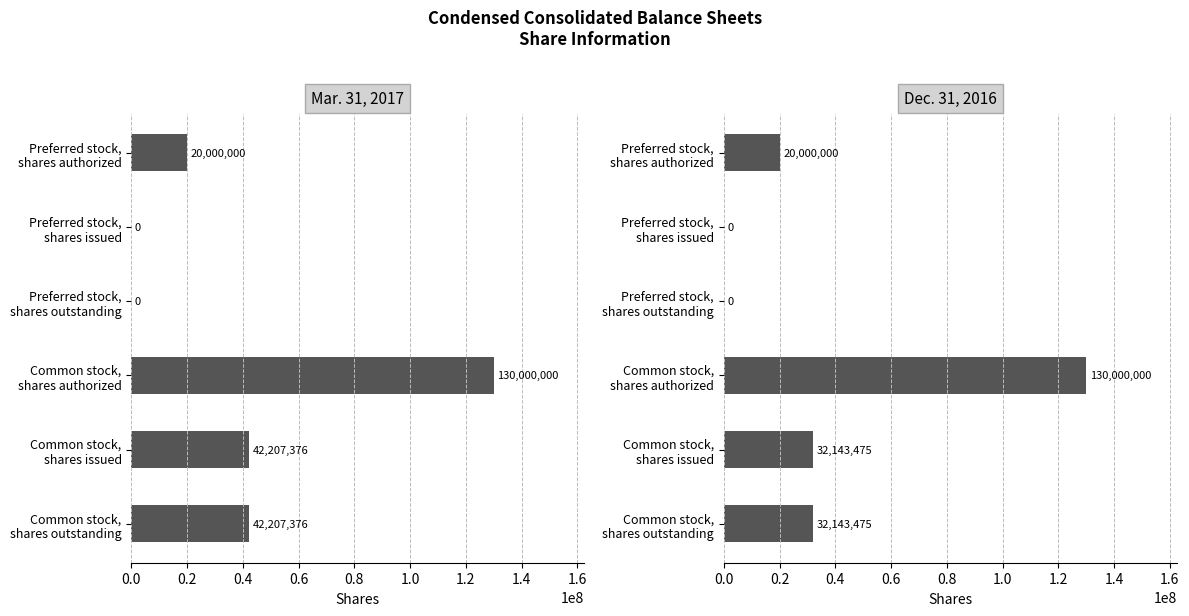

How many data points does each series have?

6